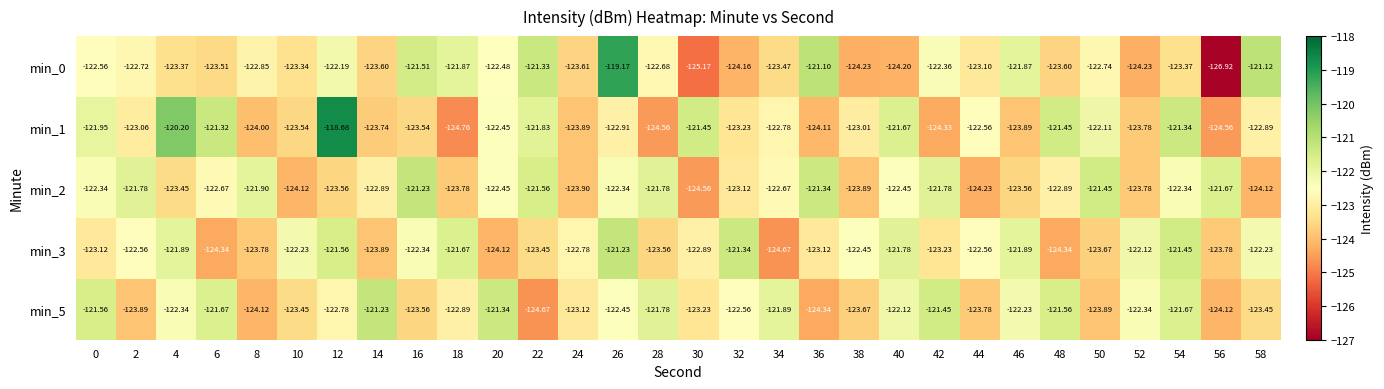

Is the value of min_0 at 42 greater than the value of min_2 at 20?

Yes